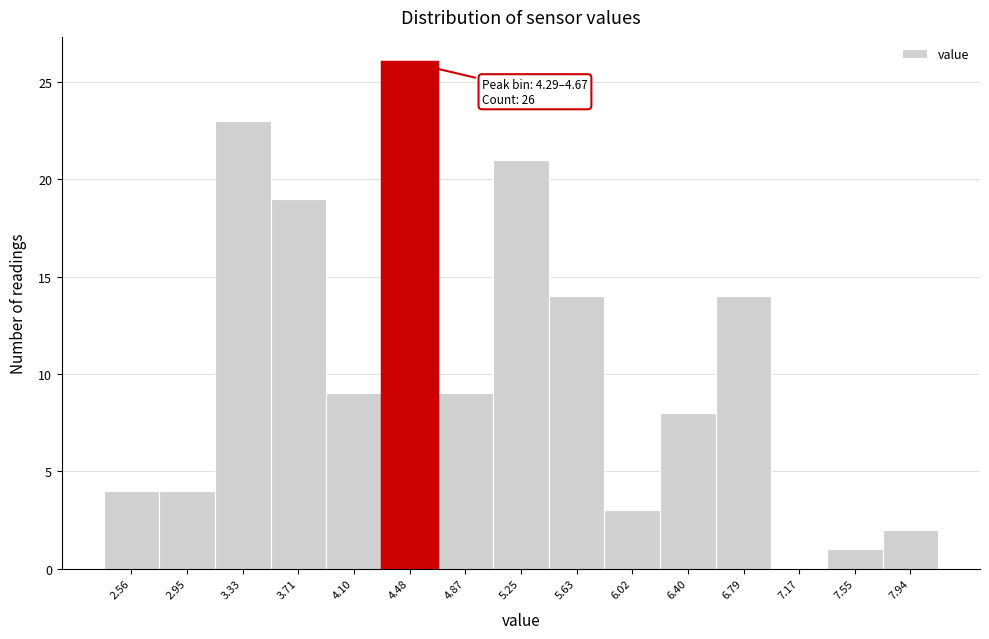

Over which range of the x-axis is the bar tallest?

4.30 to 4.65